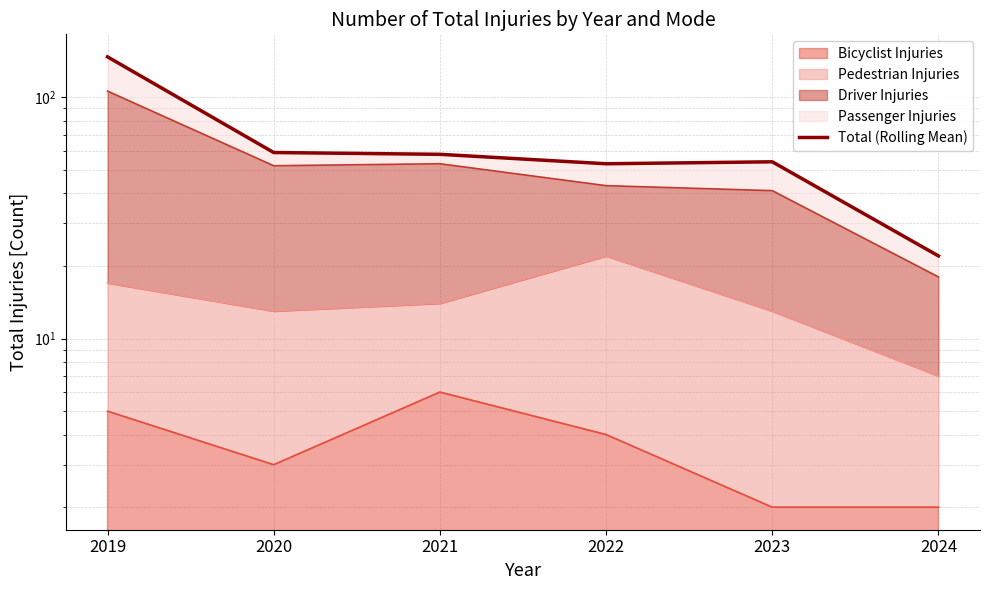

Rank the categories by value from lowest to highest.

2024, 2022, 2023, 2021, 2020, 2019